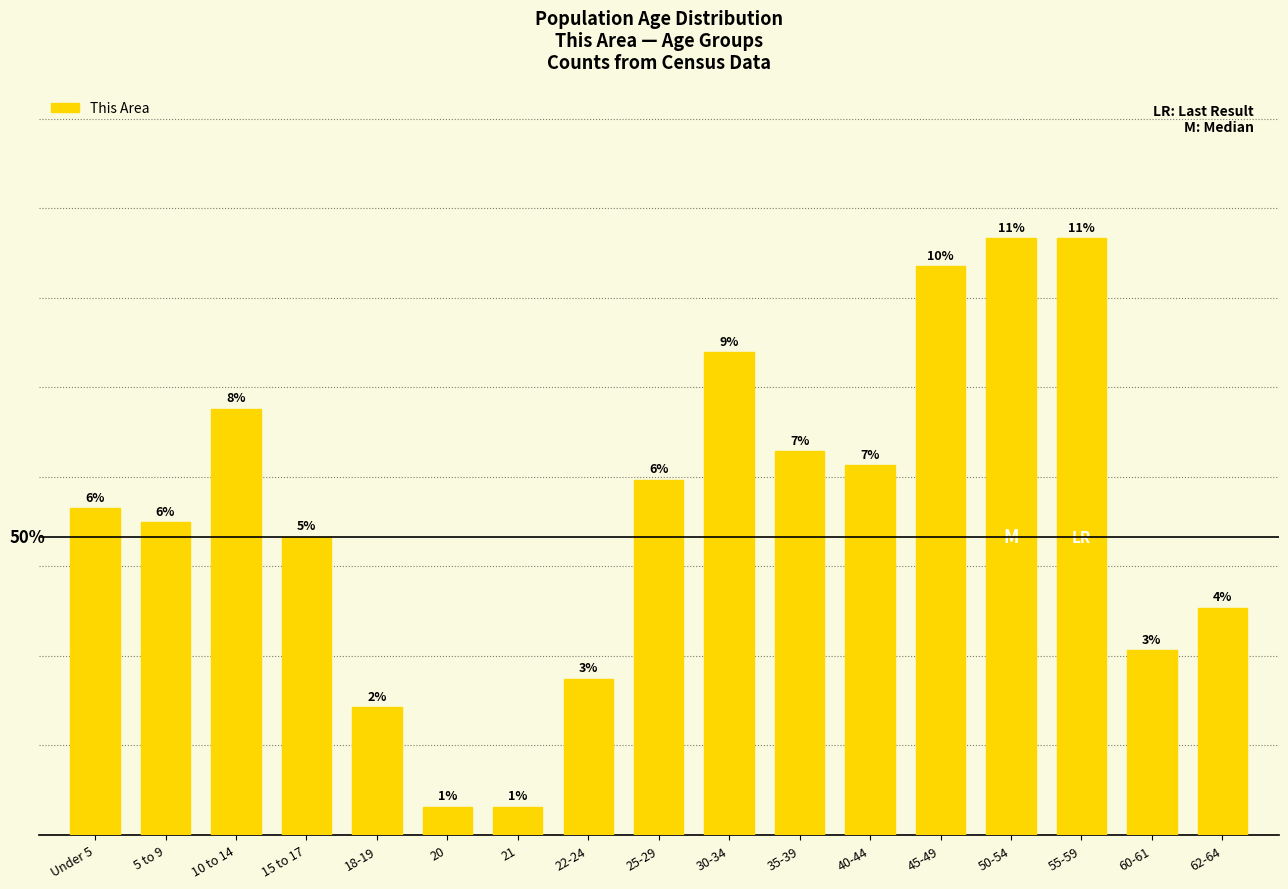

Reading right to left, extract all data points from this chart.

62-64=16	60-61=13	55-59=42	50-54=42	45-49=40	40-44=26	35-39=27	30-34=34	25-29=25	22-24=11	21=2	20=2	18-19=9	15 to 17=21	10 to 14=30	5 to 9=22	Under 5=23